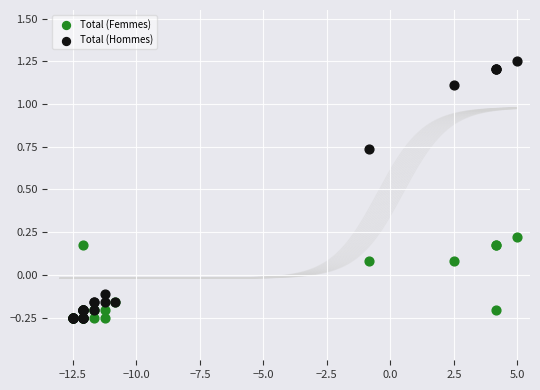

What are all the series names shown in the legend?

Total (Femmes), Total (Hommes)